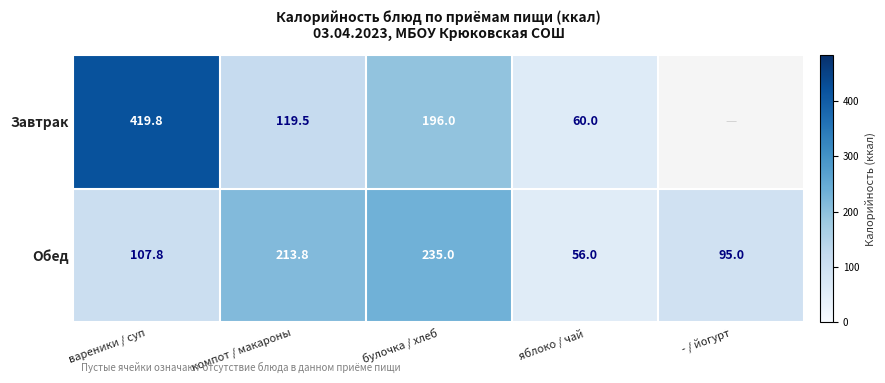

Rank the categories by Обед value from highest to lowest.

булочка / хлеб, компот / макароны, вареники / суп, - / йогурт, яблоко / чай